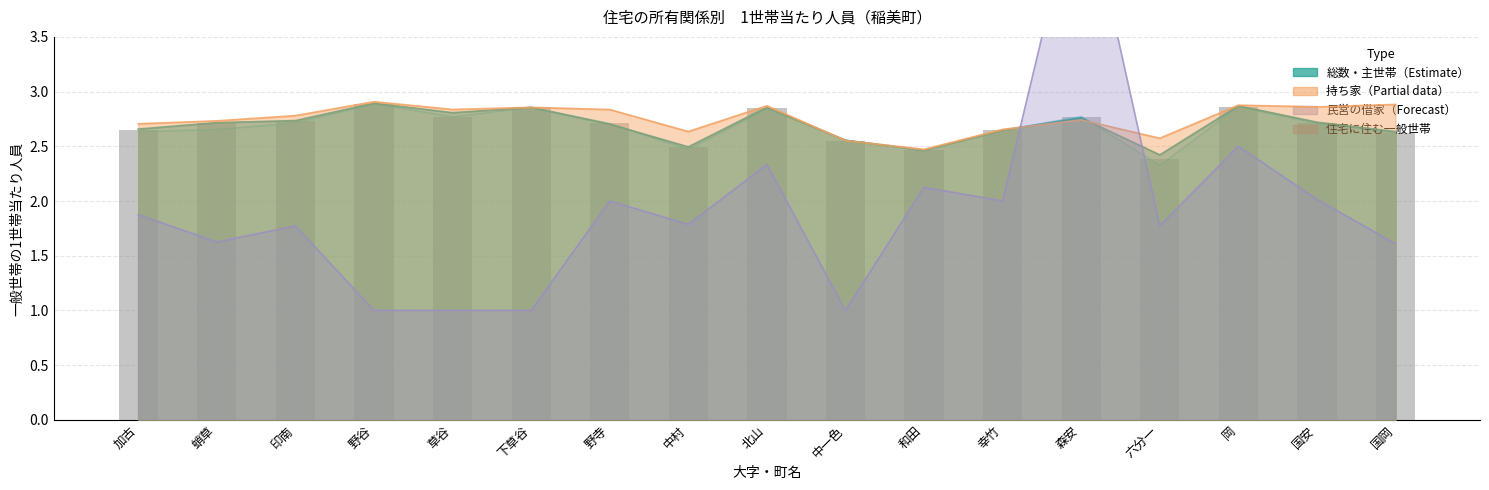

Does the chart contain stacked bars?

No